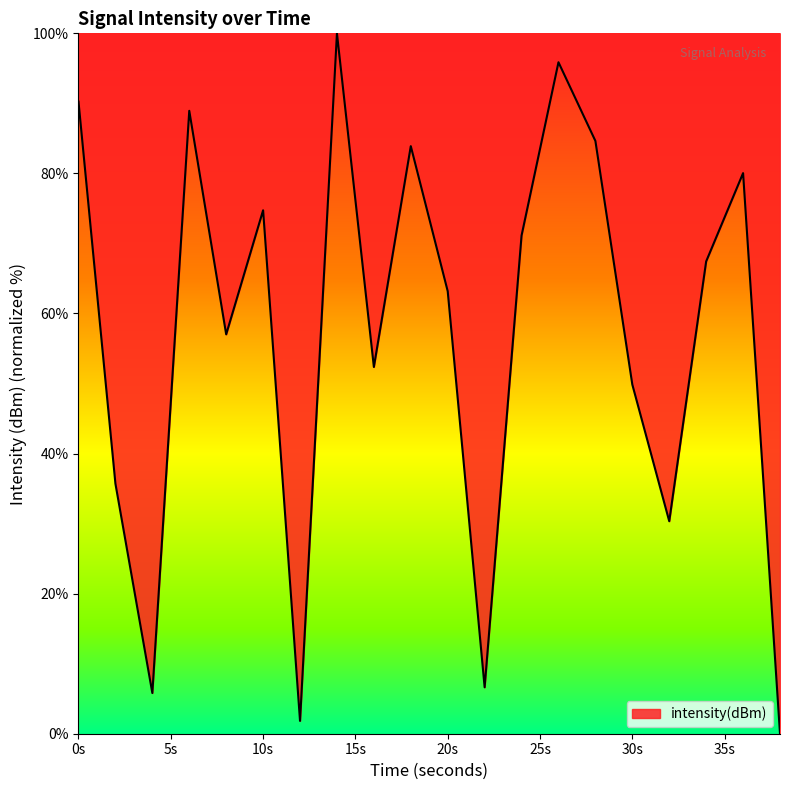

What is the difference between the maximum and minimum values?

100.0